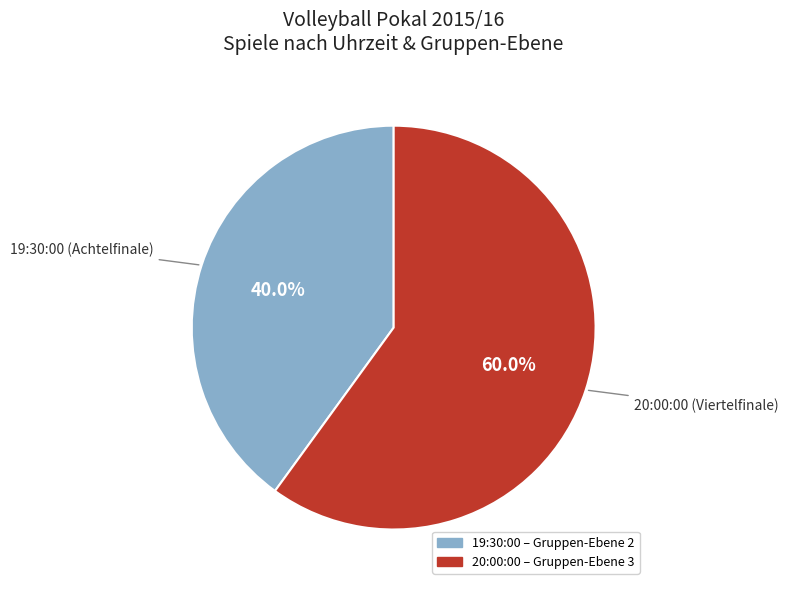

Is there any slice that represents more than half of the pie?

Yes